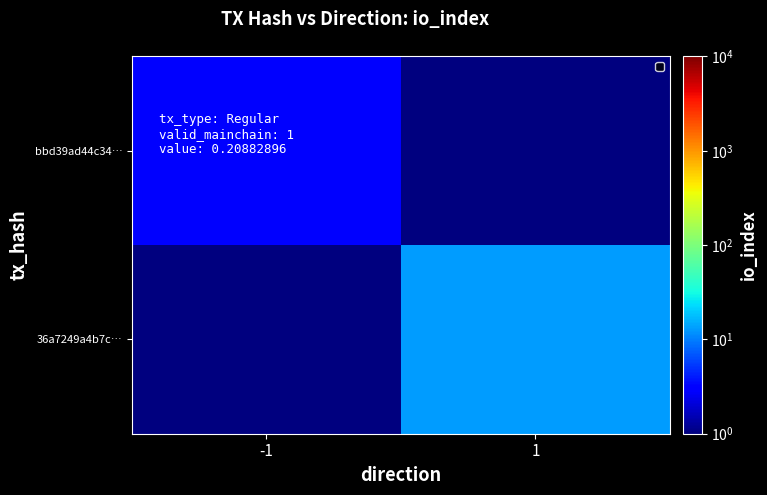

Rank the series by their average value, from highest to lowest.

36a7249a4b7c…, bbd39ad44c34…